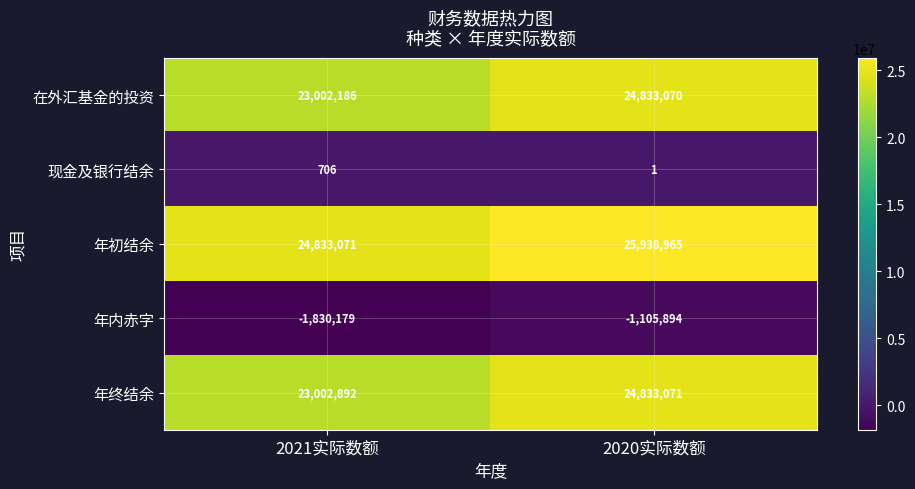

What is the maximum value shown in the chart?

25938965